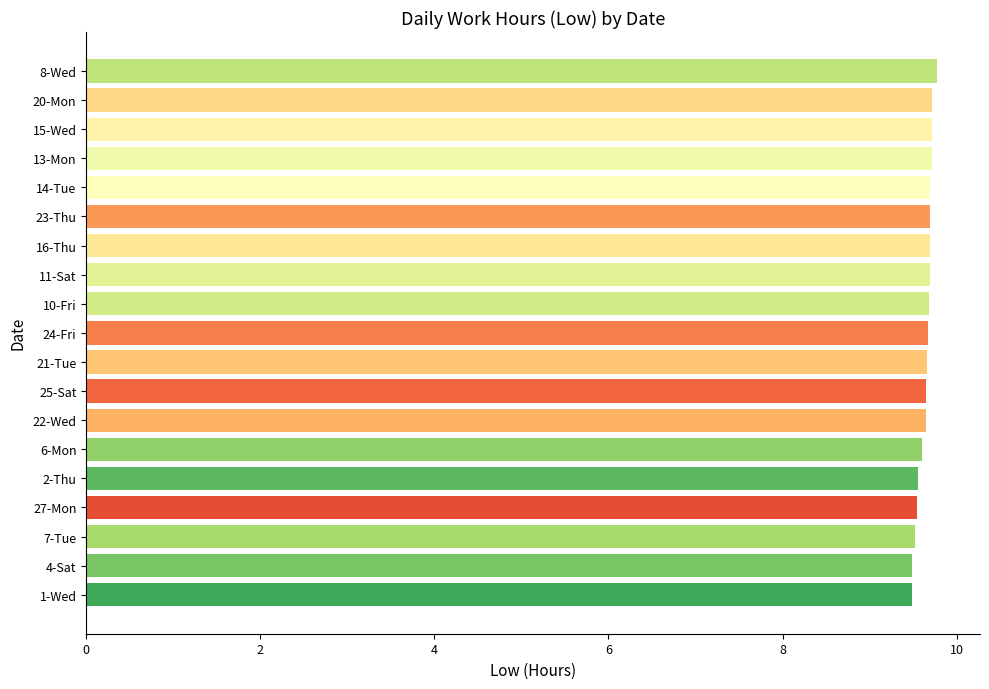

Approximately how many times larger is the value at 27-Mon compared to 24-Fri?

1.0